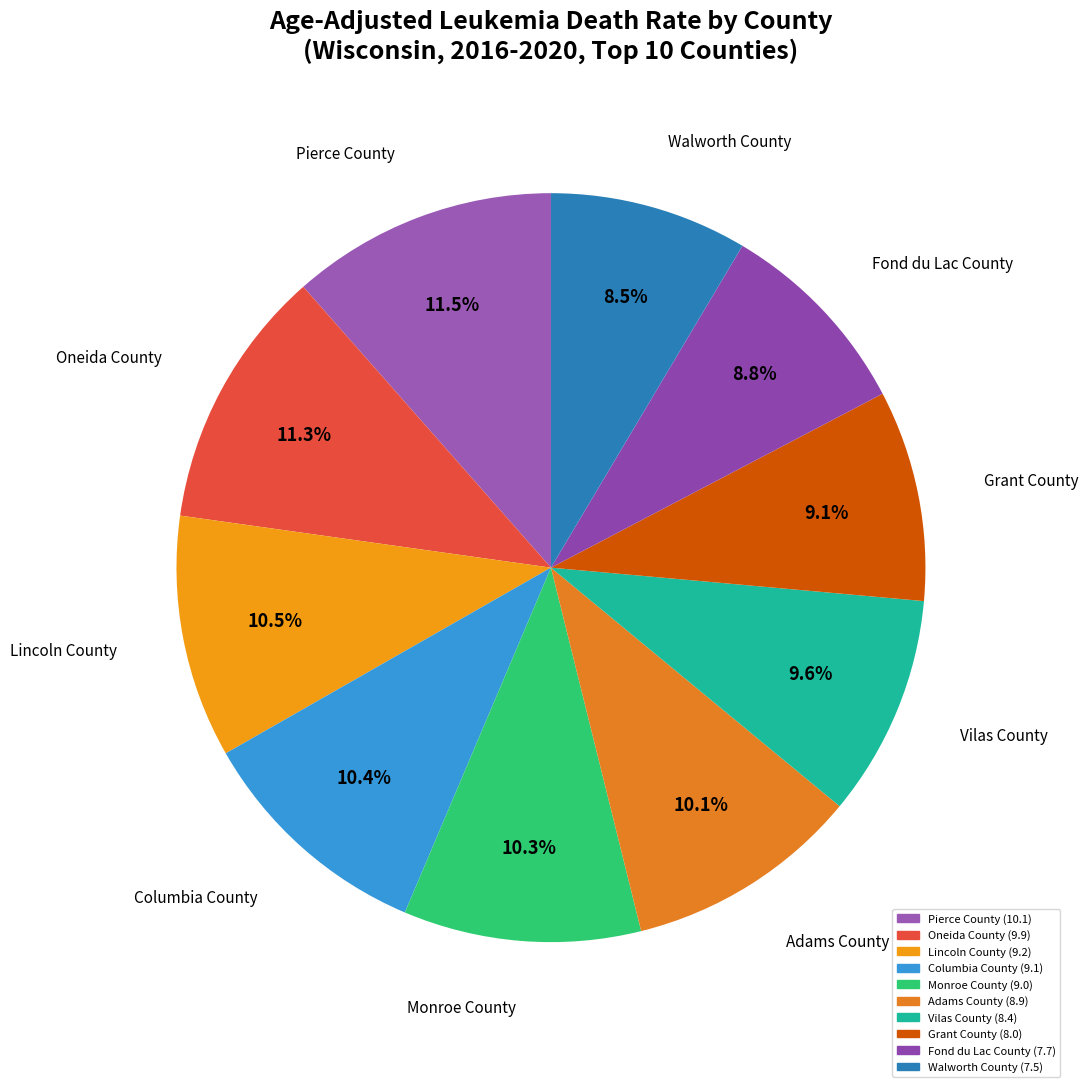

Count the number of slices in the pie.

10